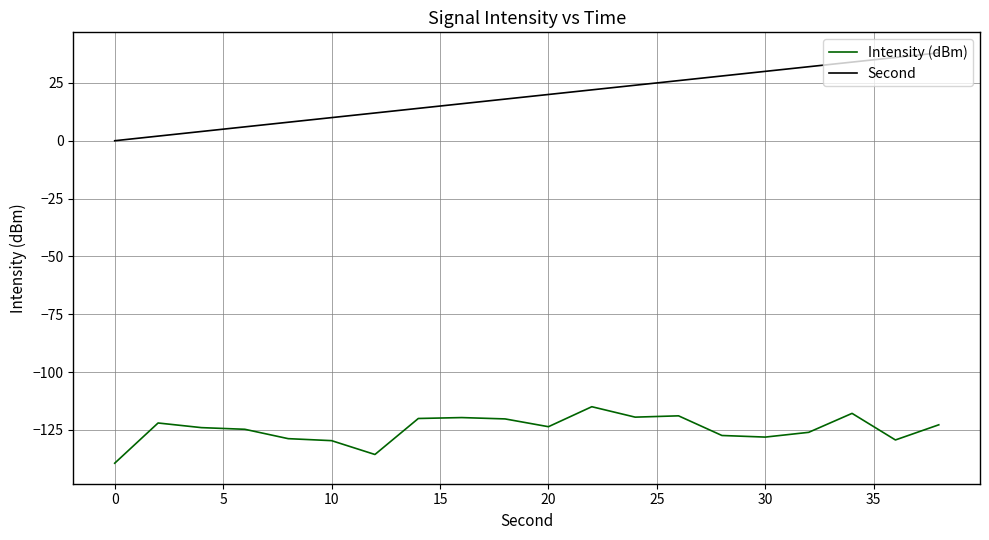

Which series has the largest total across all categories?

Second